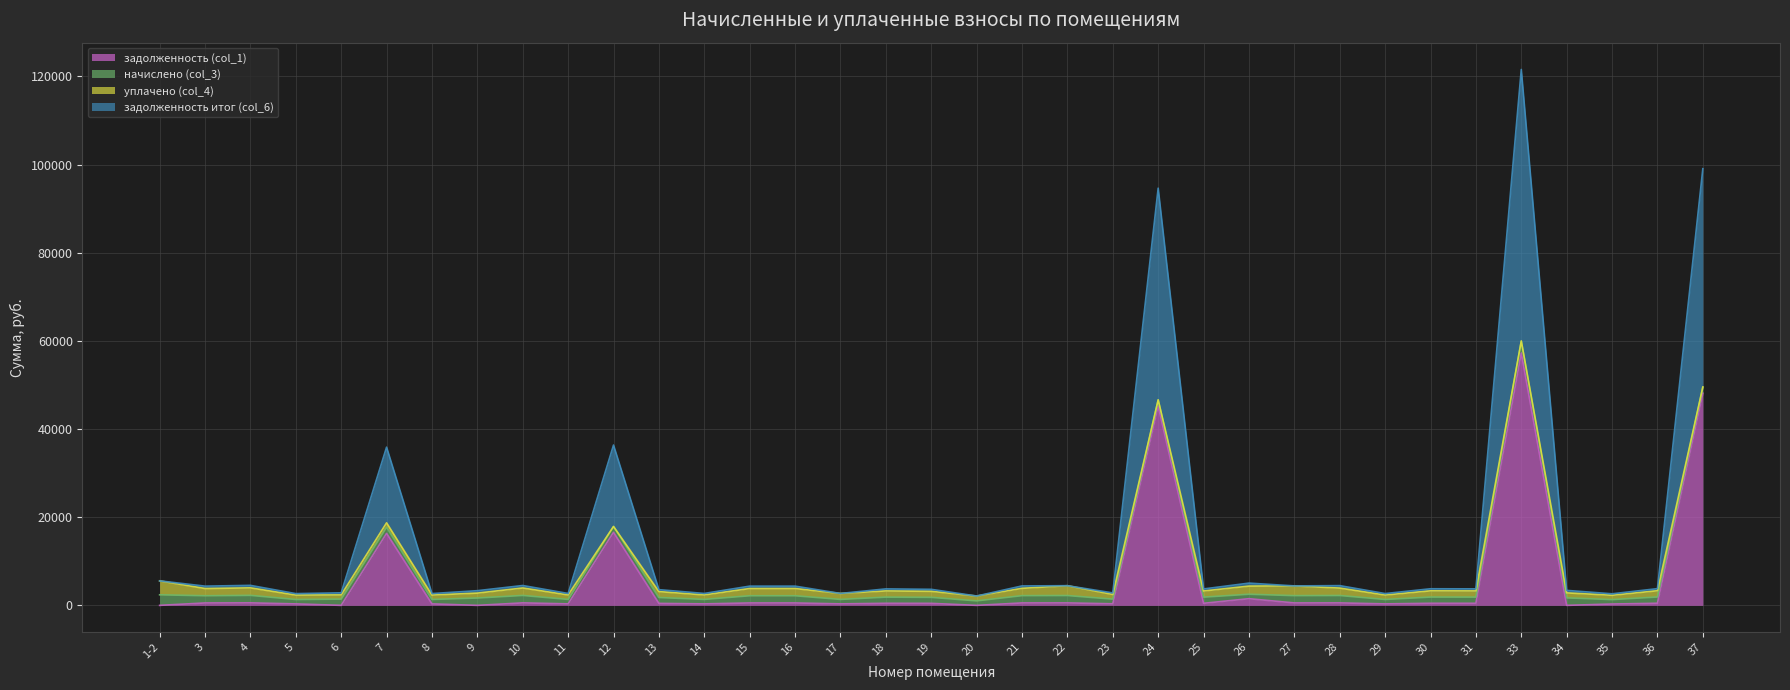

Read the задолженность (col_1) value at 29.

334.8